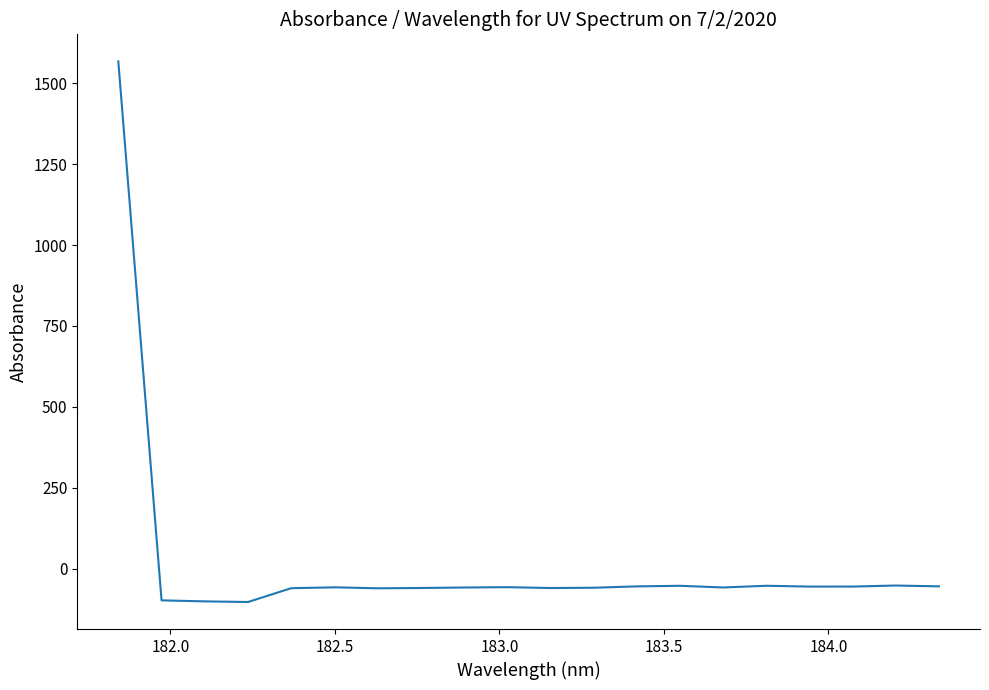

What is the maximum value shown in the chart?

1567.5